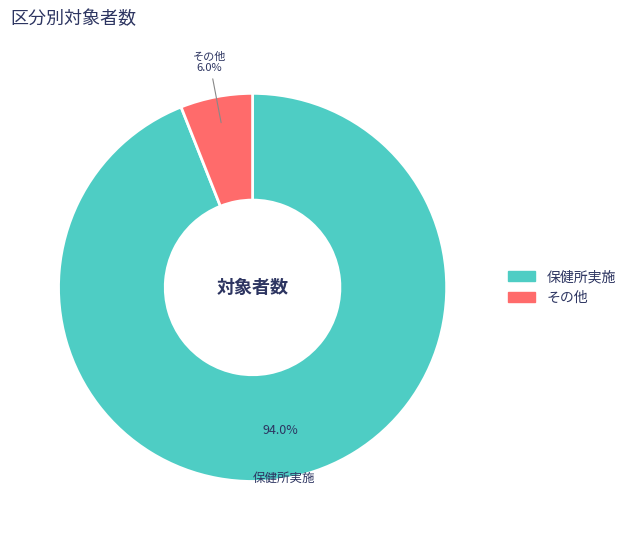

How many segments does this pie chart have?

2